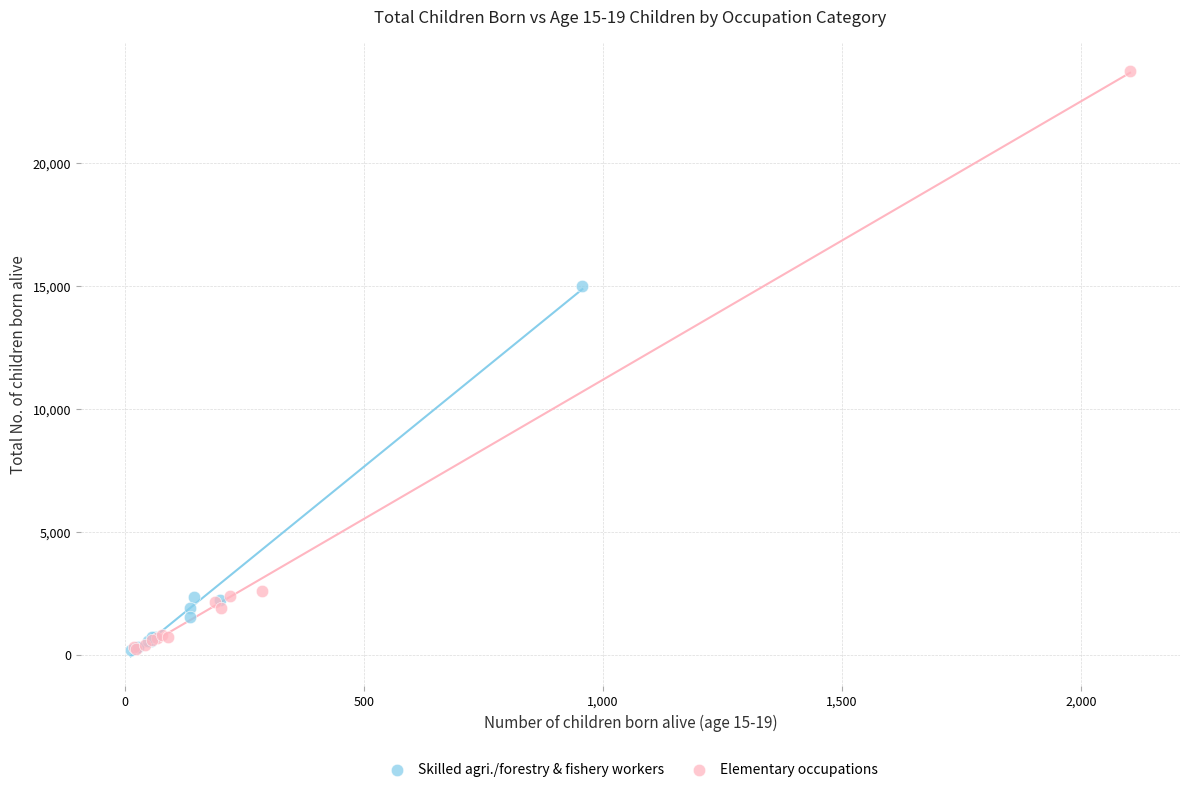

Which series has the widest spread of Y values?

Elementary occupations